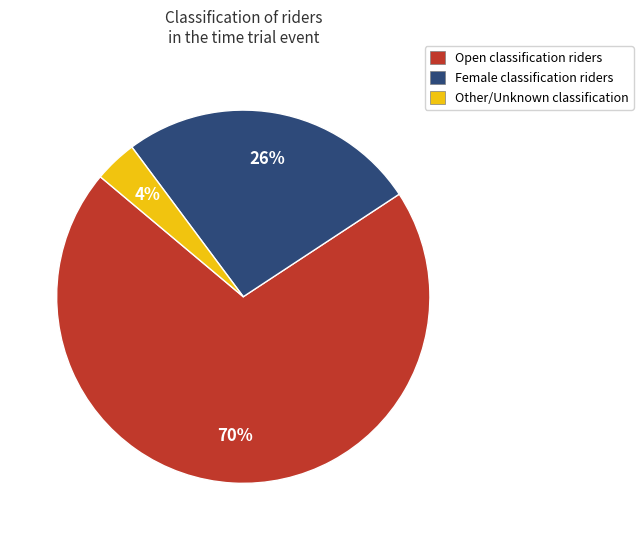

To the nearest percent, what percentage of the pie is Open classification riders?

70%